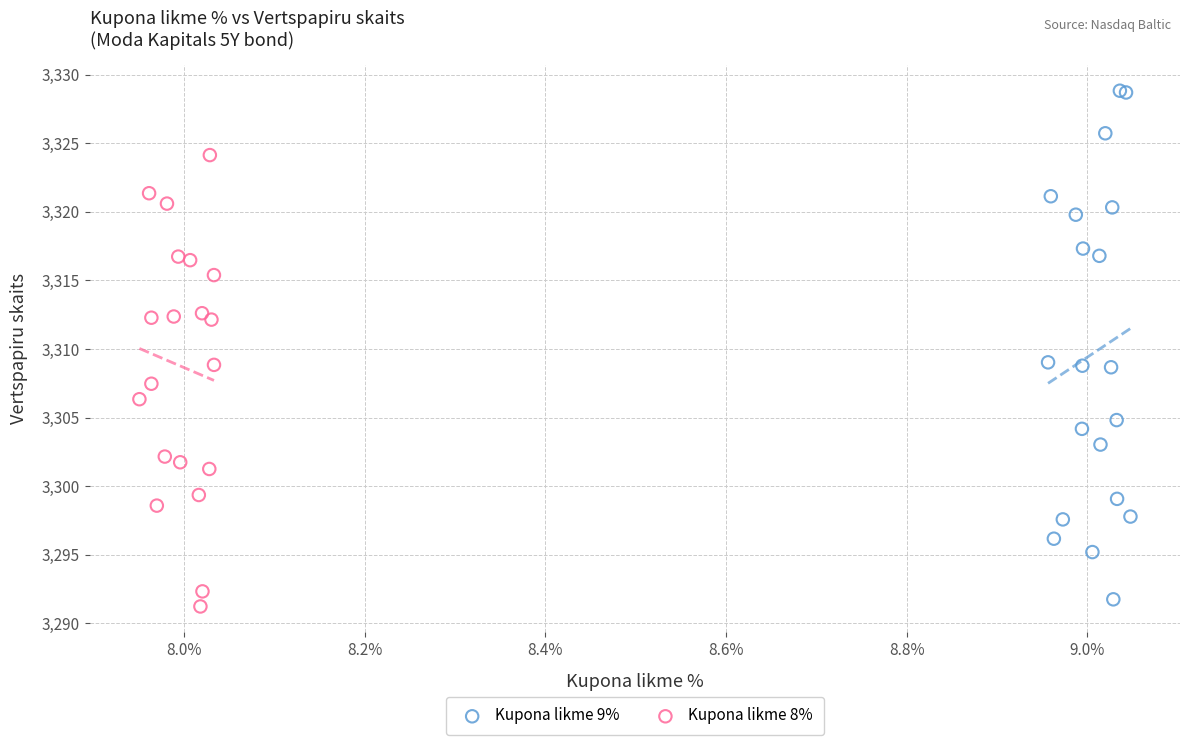

What are all the series names shown in the legend?

Kupona likme 9%, Kupona likme 8%